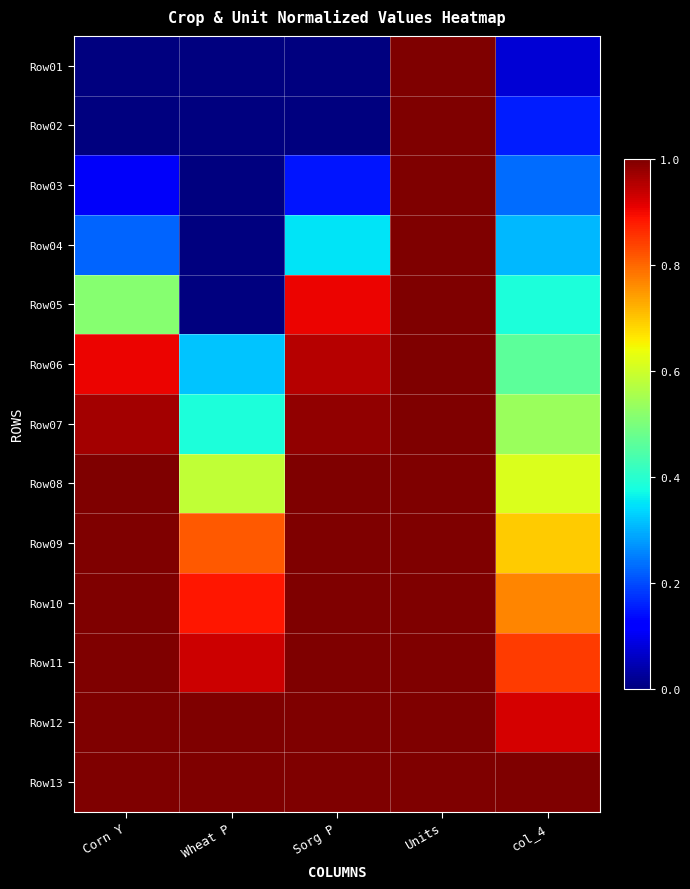

Which series has the largest total across all categories?

Row13